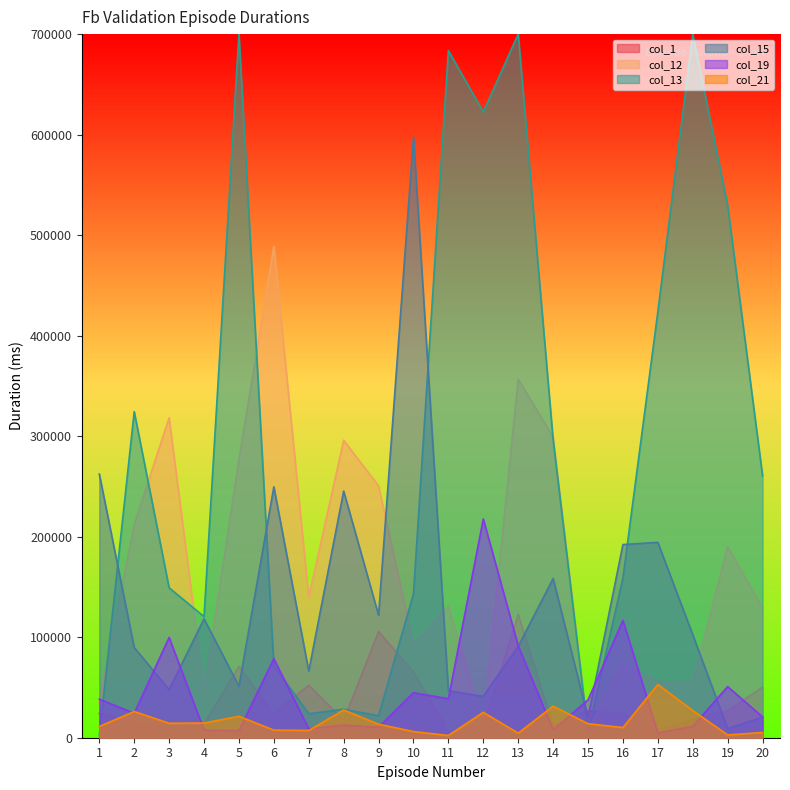

Between 11 and 20, which series saw the biggest shift?

col_13